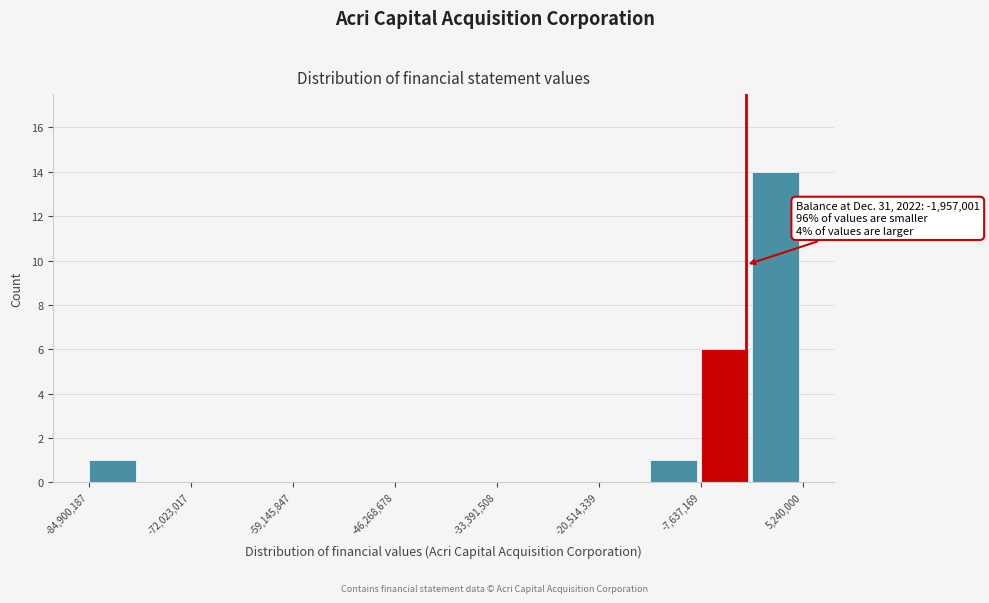

Around what value on the x-axis is the tallest bar? Give the approximate position of its centre, as read against the axis.

2000000